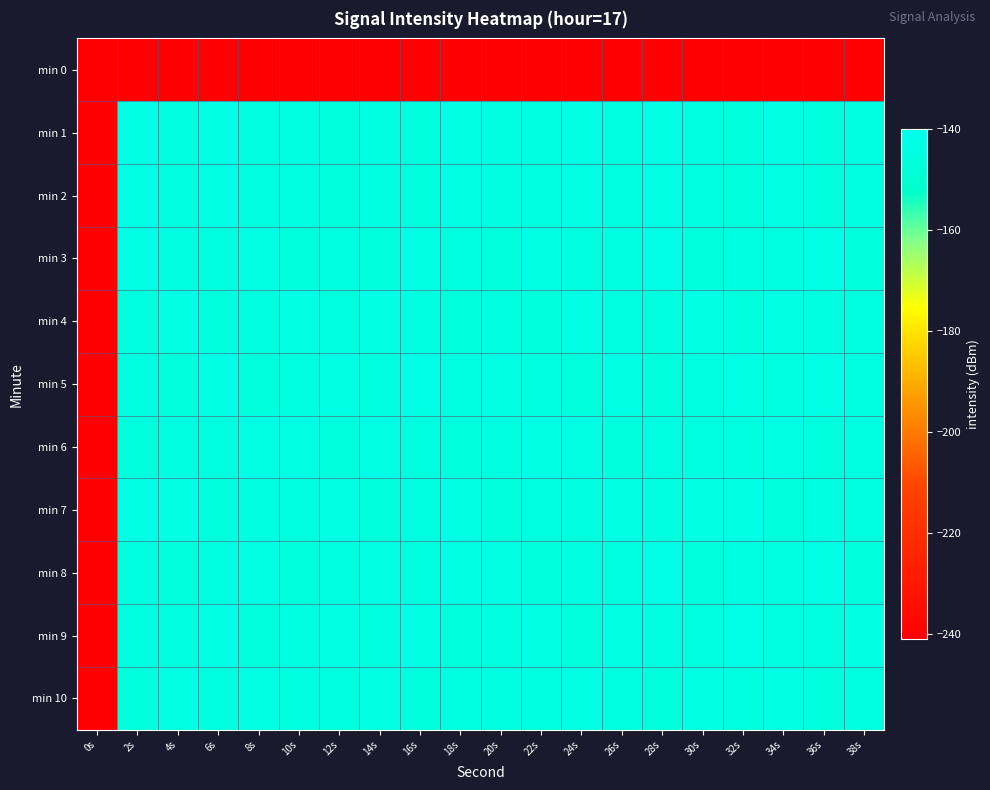

Reading right to left, transcribe all the data shown in this chart.

min 0: 38s=-240.8	36s=-240.8	34s=-240.8	32s=-240.8	30s=-240.8	28s=-240.8	26s=-240.8	24s=-240.8	22s=-240.8	20s=-240.8	18s=-240.8	16s=-240.8	14s=-240.8	12s=-240.8	10s=-240.8	8s=-240.8	6s=-240.8	4s=-240.8	2s=-240.8	0s=-240.8
min 1: 38s=-144.5	36s=-146.0	34s=-143.8	32s=-146.2	30s=-144.8	28s=-143.3	26s=-145.7	24s=-143.6	22s=-145.5	20s=-144.5	18s=-143.8	16s=-146.0	14s=-144.5	12s=-146.2	10s=-144.8	8s=-145.5	6s=-143.6	4s=-145.7	2s=-143.3	0s=-240.8
min 2: 38s=-144.5	36s=-146.0	34s=-143.8	32s=-146.2	30s=-144.8	28s=-143.3	26s=-145.7	24s=-143.6	22s=-145.5	20s=-144.5	18s=-143.8	16s=-146.0	14s=-144.5	12s=-146.2	10s=-144.8	8s=-145.5	6s=-143.6	4s=-145.7	2s=-143.3	0s=-240.8
min 3: 38s=-146.0	36s=-143.8	34s=-145.5	32s=-144.5	30s=-146.2	28s=-143.6	26s=-144.8	24s=-145.7	22s=-143.3	20s=-146.0	18s=-145.5	16s=-143.8	14s=-146.2	12s=-144.5	10s=-146.0	8s=-143.3	6s=-145.7	4s=-144.8	2s=-143.6	0s=-240.8
min 4: 38s=-145.7	36s=-144.8	34s=-143.6	32s=-146.0	30s=-143.8	28s=-145.5	26s=-144.5	24s=-143.3	22s=-146.2	20s=-145.7	18s=-146.0	16s=-144.8	14s=-143.6	12s=-145.7	10s=-143.3	8s=-144.5	6s=-146.2	4s=-143.8	2s=-145.5	0s=-240.8
min 5: 38s=-144.8	36s=-143.6	34s=-145.7	32s=-143.8	30s=-144.5	28s=-146.0	26s=-143.3	24s=-146.2	22s=-145.5	20s=-143.6	18s=-144.5	16s=-143.8	14s=-145.5	12s=-143.6	10s=-145.7	8s=-146.2	6s=-143.3	4s=-146.0	2s=-144.8	0s=-240.8
min 6: 38s=-144.5	36s=-146.2	34s=-143.6	32s=-145.7	30s=-145.5	28s=-144.8	26s=-146.0	24s=-143.3	22s=-143.8	20s=-144.5	18s=-146.2	16s=-145.7	14s=-143.3	12s=-146.0	10s=-143.6	8s=-143.8	6s=-145.5	4s=-144.5	2s=-146.2	0s=-240.8
min 7: 38s=-145.5	36s=-144.5	34s=-146.2	32s=-143.3	30s=-143.6	28s=-145.7	26s=-143.8	24s=-145.5	22s=-144.8	20s=-146.0	18s=-143.3	16s=-144.5	14s=-146.2	12s=-143.6	10s=-145.7	8s=-144.8	6s=-146.0	4s=-143.3	2s=-143.8	0s=-240.8
min 8: 38s=-146.0	36s=-143.8	34s=-145.5	32s=-144.5	30s=-146.2	28s=-143.6	26s=-145.7	24s=-144.8	22s=-146.0	20s=-143.3	18s=-143.8	16s=-145.5	14s=-143.3	12s=-144.5	10s=-146.0	8s=-143.6	6s=-144.8	4s=-146.2	2s=-145.7	0s=-240.8
min 9: 38s=-143.3	36s=-145.7	34s=-144.5	32s=-143.8	30s=-145.7	28s=-144.8	26s=-143.3	24s=-146.0	22s=-143.6	20s=-145.5	18s=-146.2	16s=-143.6	14s=-145.7	12s=-143.3	10s=-144.8	8s=-146.0	6s=-143.8	4s=-145.5	2s=-144.5	0s=-240.8
min 10: 38s=-144.8	36s=-146.0	34s=-143.6	32s=-145.5	30s=-143.3	28s=-146.2	26s=-144.5	24s=-143.8	22s=-145.7	20s=-144.8	18s=-144.8	16s=-146.2	14s=-143.8	12s=-145.5	10s=-144.5	8s=-143.3	6s=-145.7	4s=-143.6	2s=-146.0	0s=-240.8